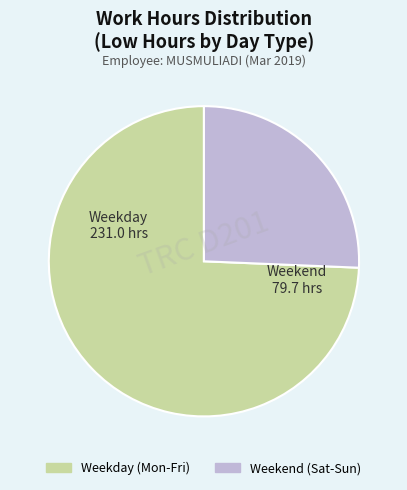

Is there a majority slice in this chart?

Yes